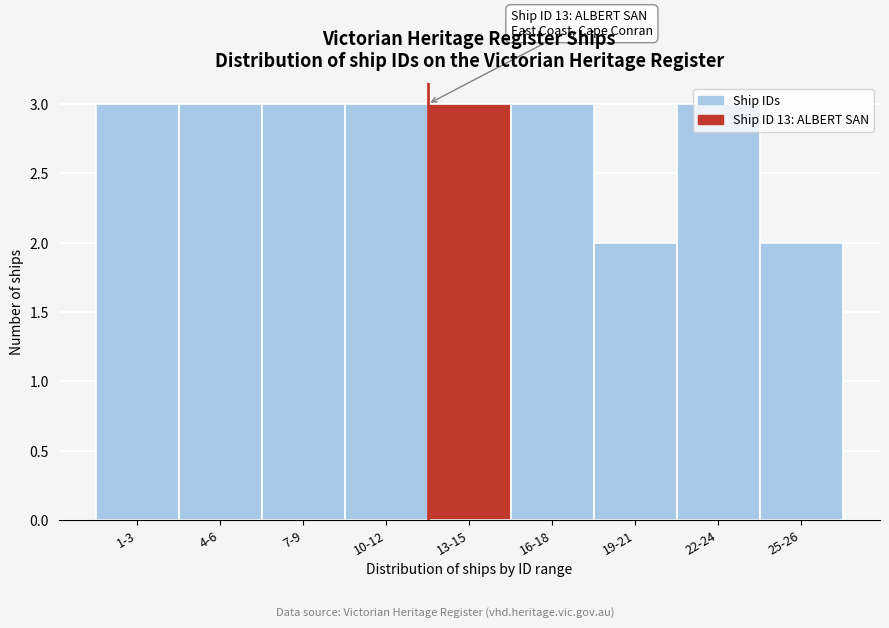

What is the maximum value shown in the chart?

3